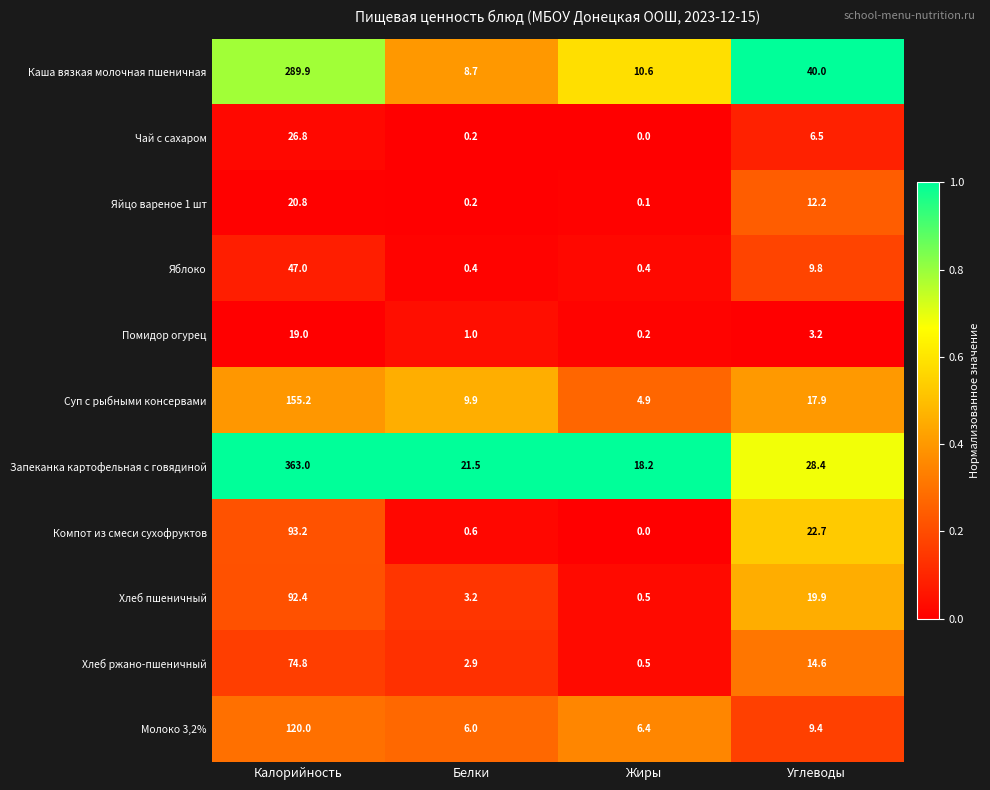

At which category is the sum across all series the highest?

Калорийность